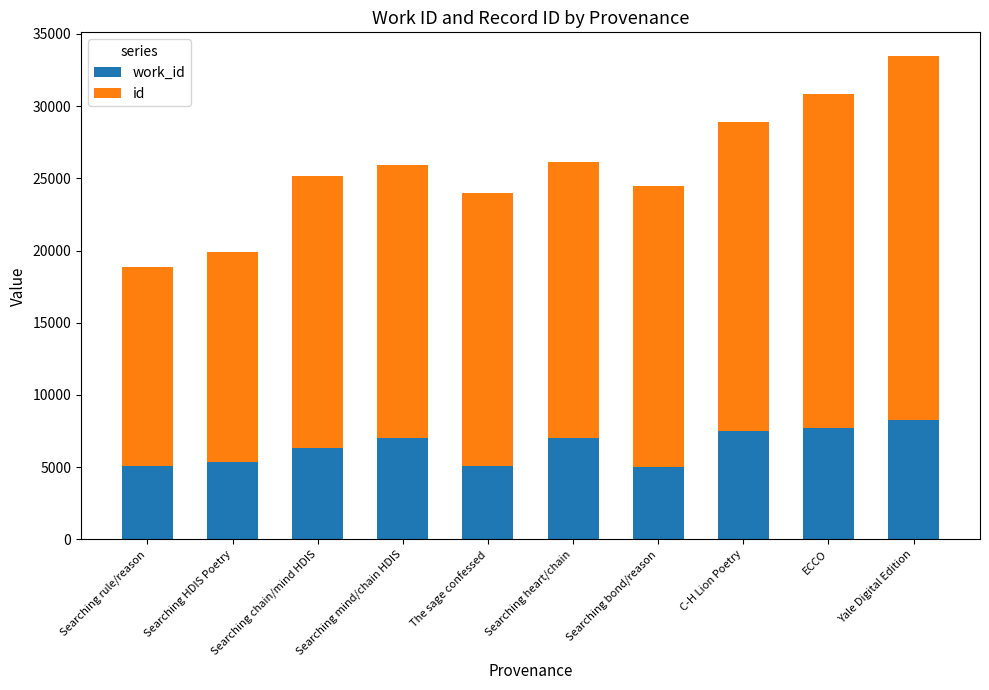

At which category is the sum across all series the highest?

Yale Digital Edition